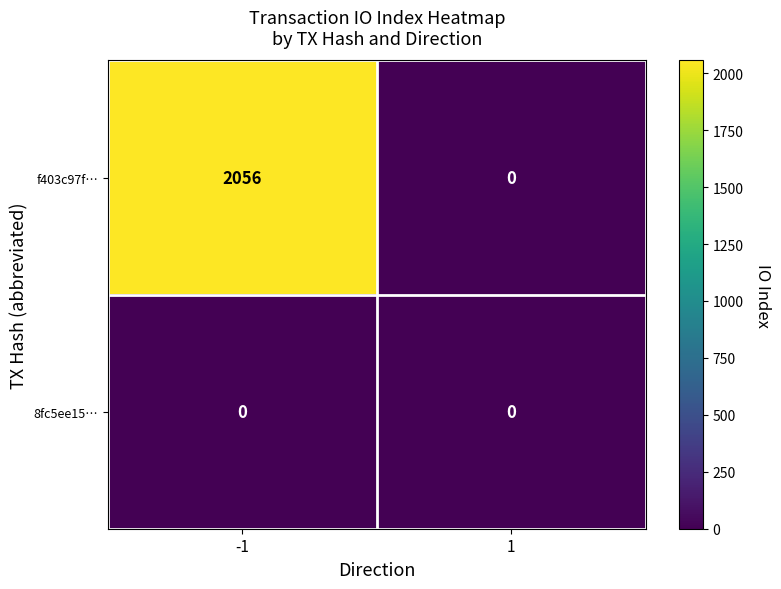

Between -1 and 1, which series saw the biggest shift?

f403c97f…